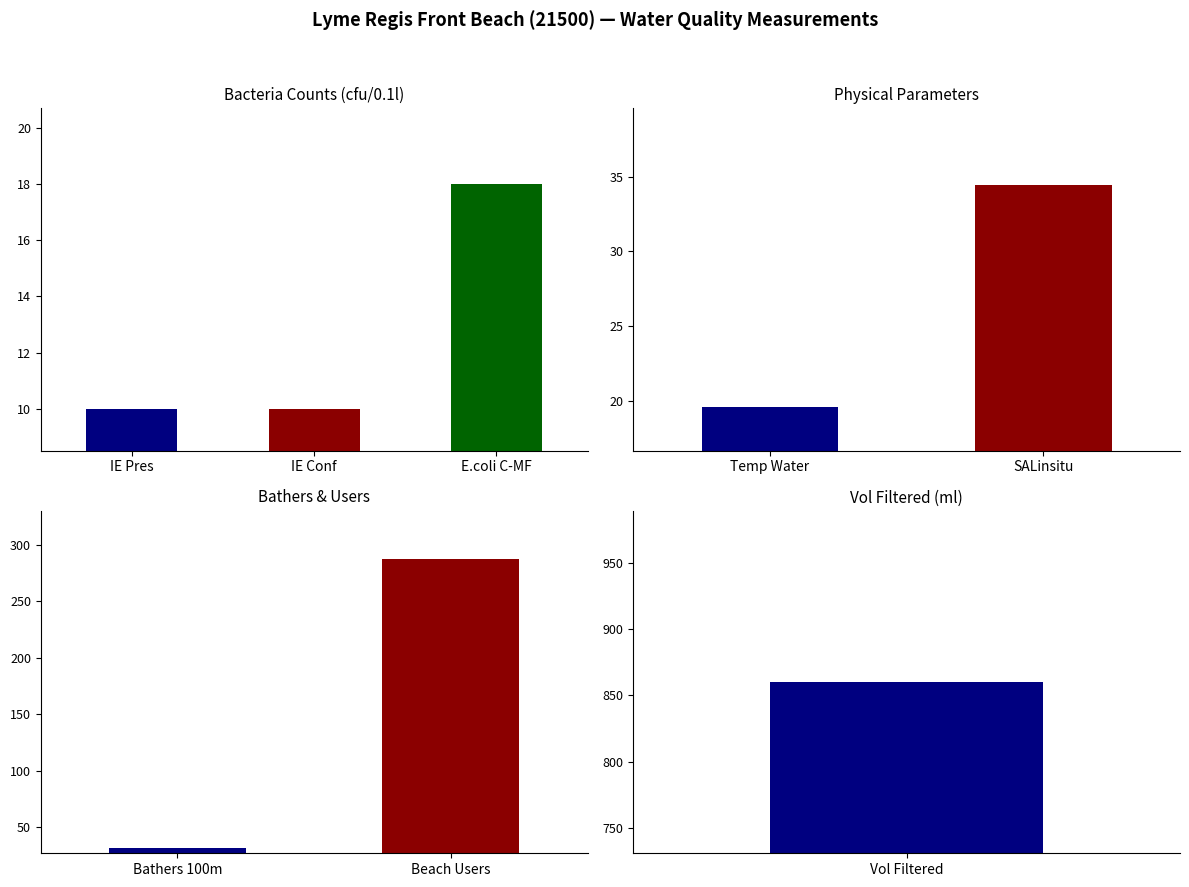

How many data points are less than 32?

4